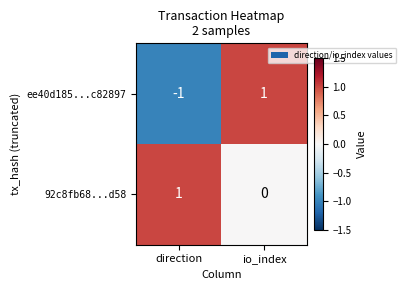

At which label is 92c8fb68...d58 closest to 0?

io_index